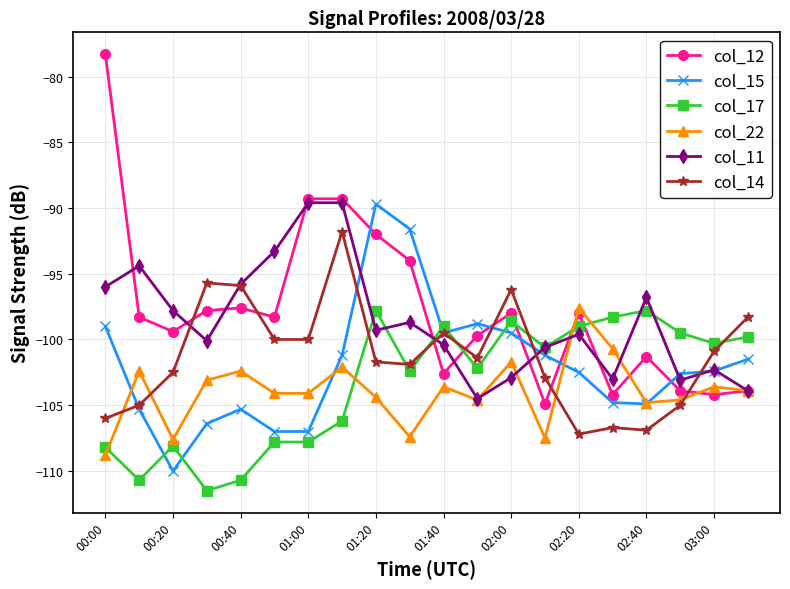

True or false: col_12 has more than 0 points higher than both neighbors.

True